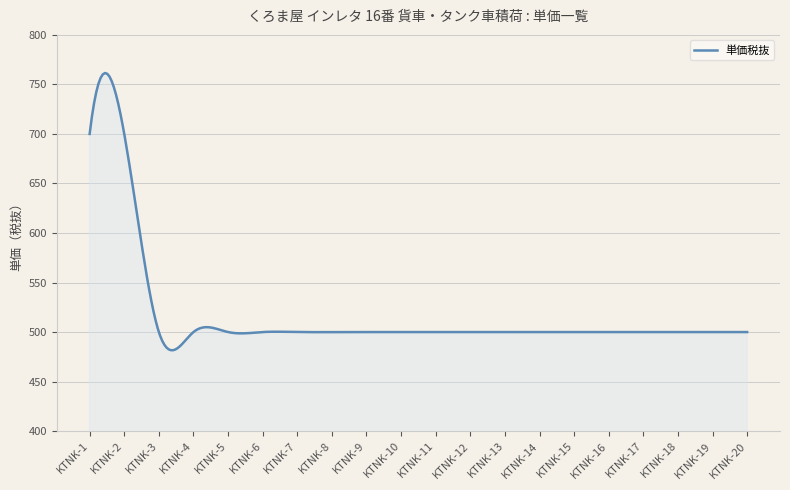

What is the difference between the maximum and minimum values?

279.8